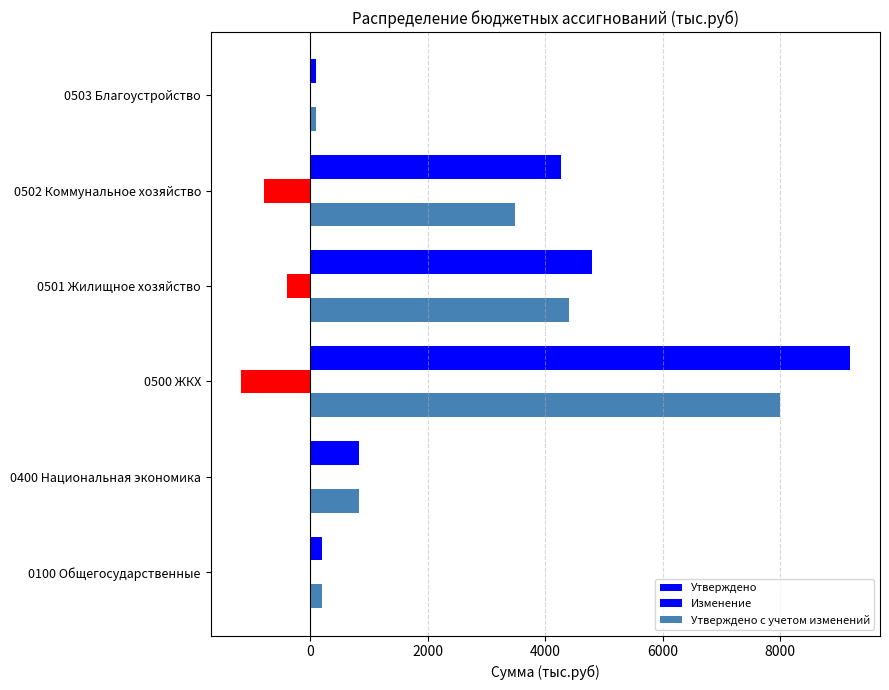

At how many categories does at least one series exceed 6232?

1